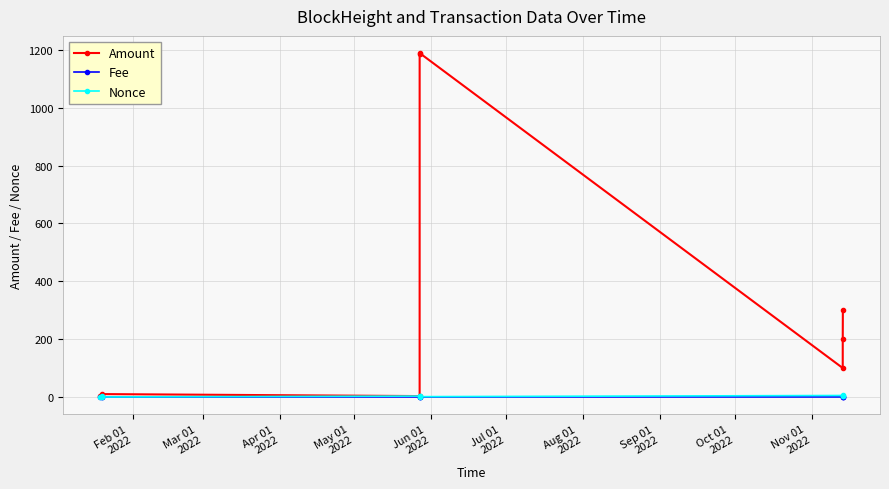

Count the number of data series in this chart.

3